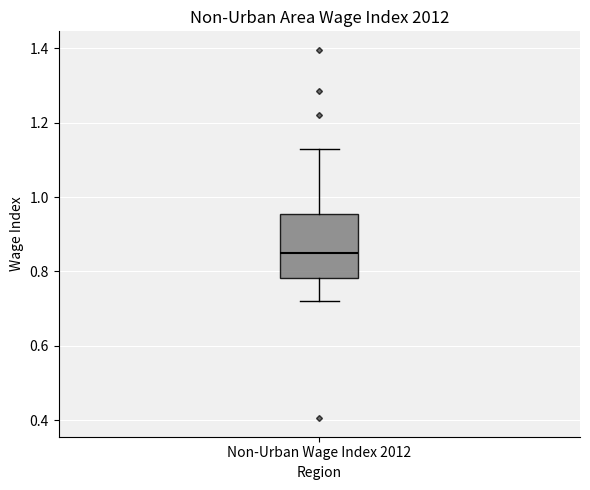

Transcribe this box plot: give where the median line is, the range the box spans, and where the two whiskers end, as read against the y-axis. The values are not printed on the chart, so give them approximately, as read against the axis.

median 0.86, box 0.78 to 0.96, whiskers 0.72 to 1.12